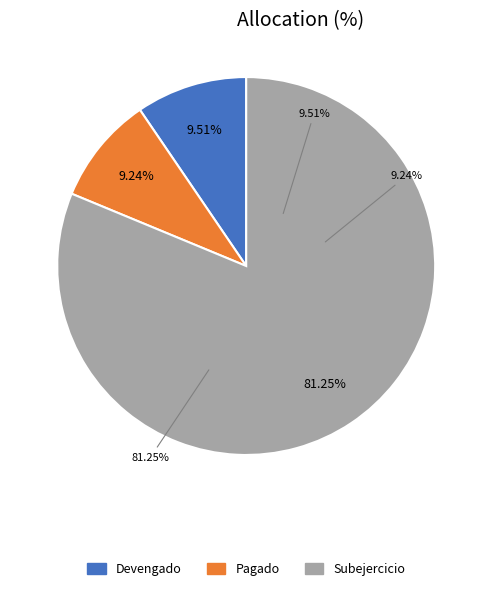

Which category has the biggest portion of the pie?

Subejercicio